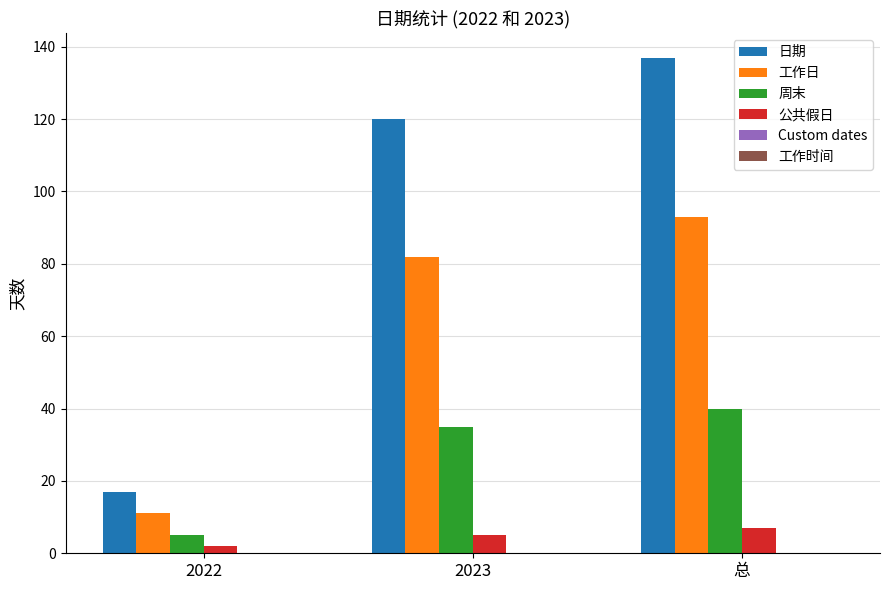

How many bars are there in each group?

4